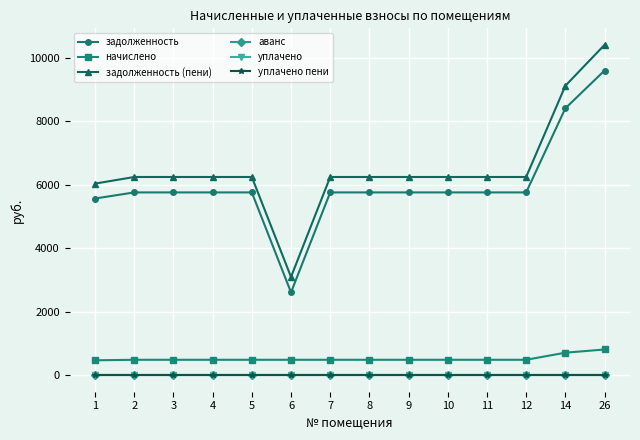

Does the chart have visible grid lines?

Yes